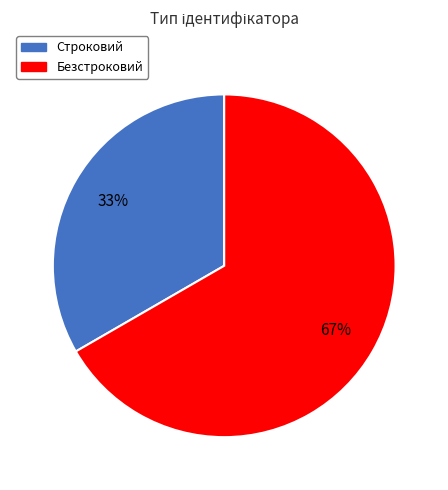

Do Безстроковий and Строковий together represent more than half of the pie?

Yes